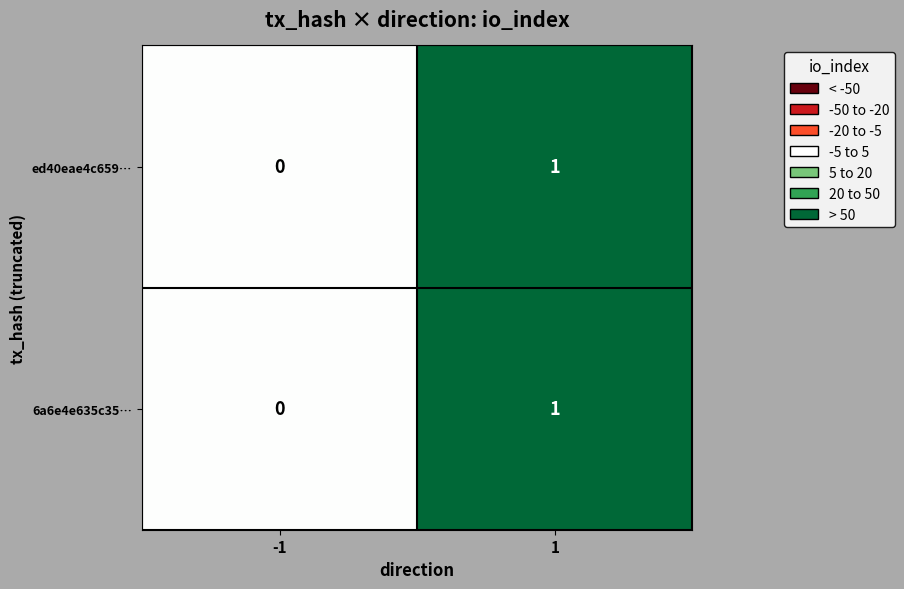

What is the total value across all series at 1?

2